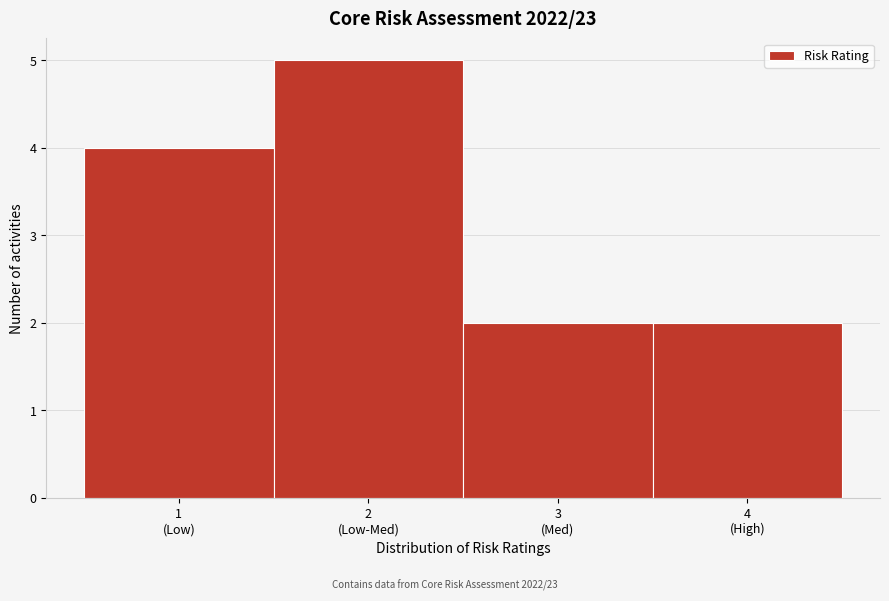

Reading left to right, extract all data points from this chart.

4	5	2	2